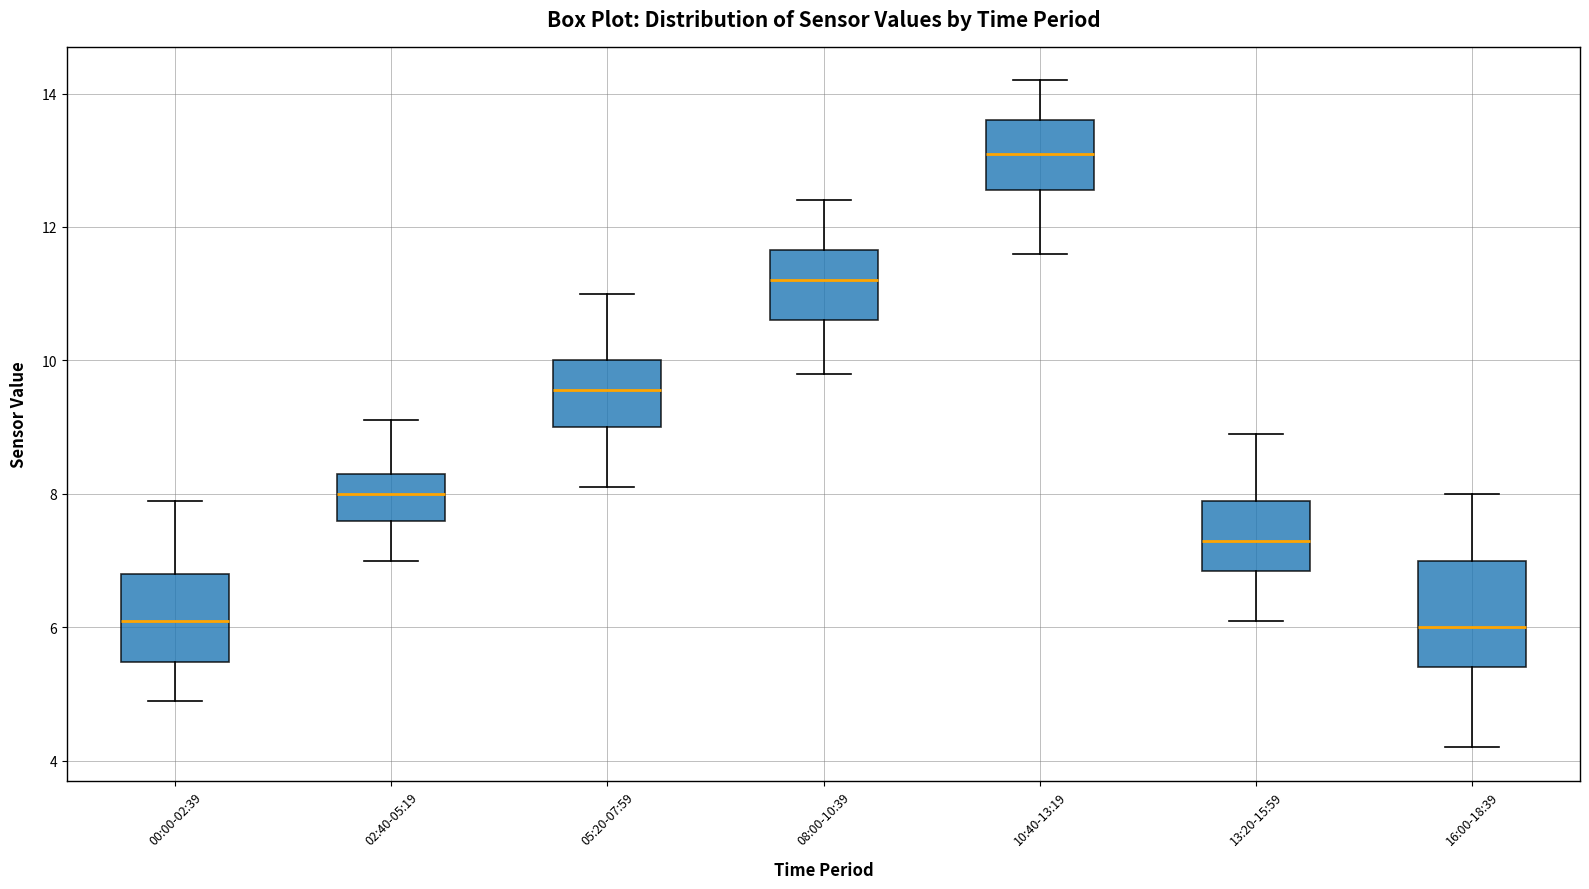

Which box has the highest median line?

10:40-13:19